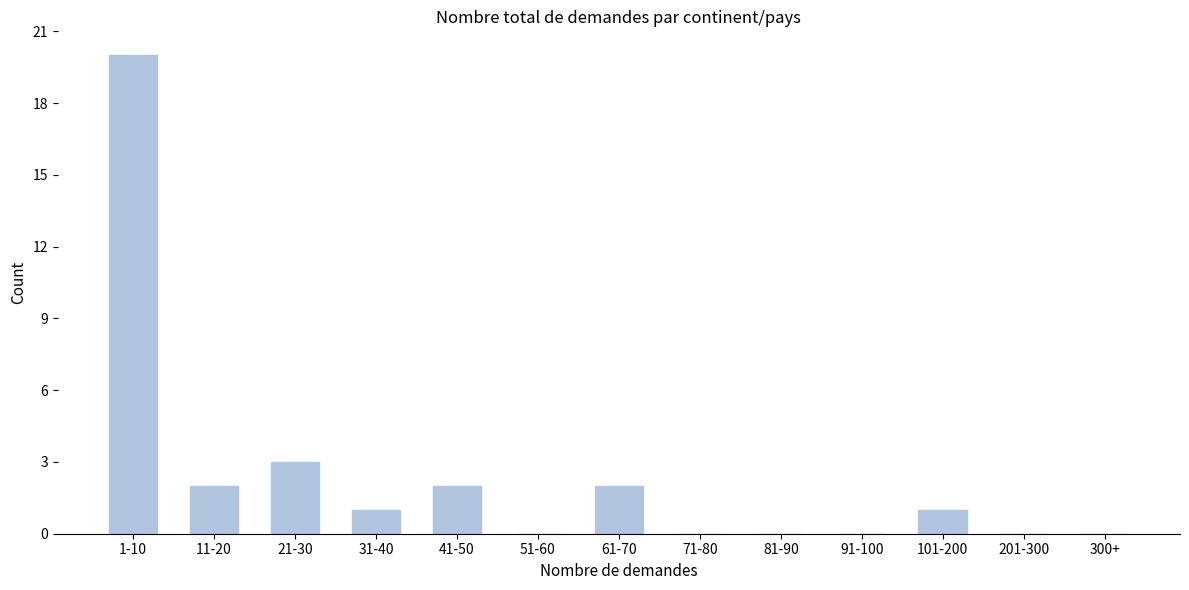

Reading left to right, what are all the values shown in this chart?

1-10=20	11-20=2	21-30=3	31-40=1	41-50=2	51-60=0	61-70=2	71-80=0	81-90=0	91-100=0	101-200=1	201-300=0	300+=0